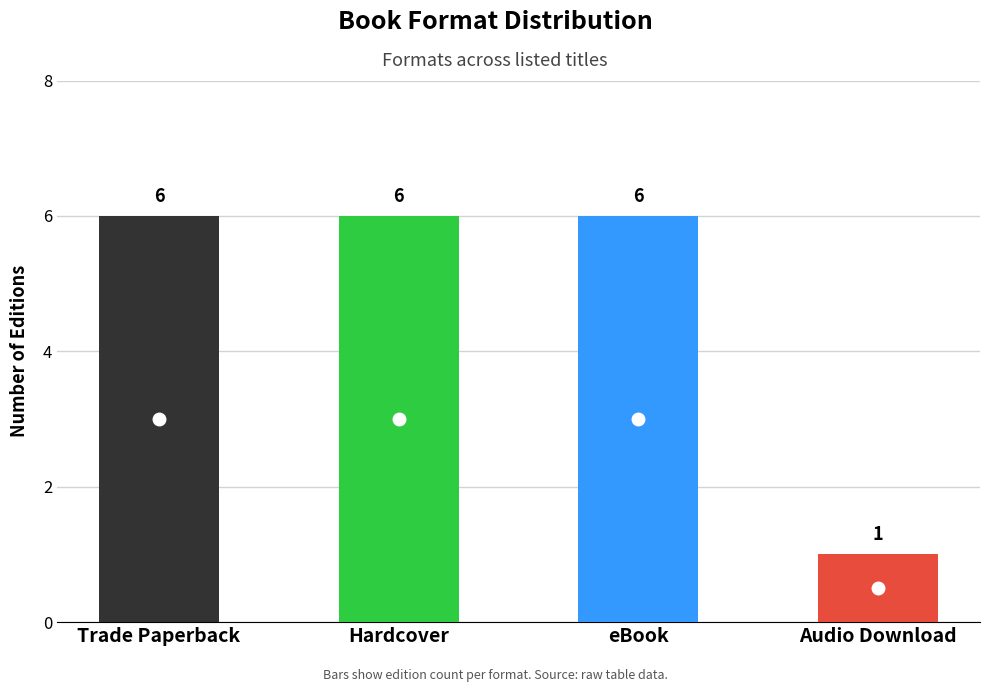

Reading left to right, list all the values displayed in this chart.

Trade Paperback=6	Hardcover=6	eBook=6	Audio Download=1